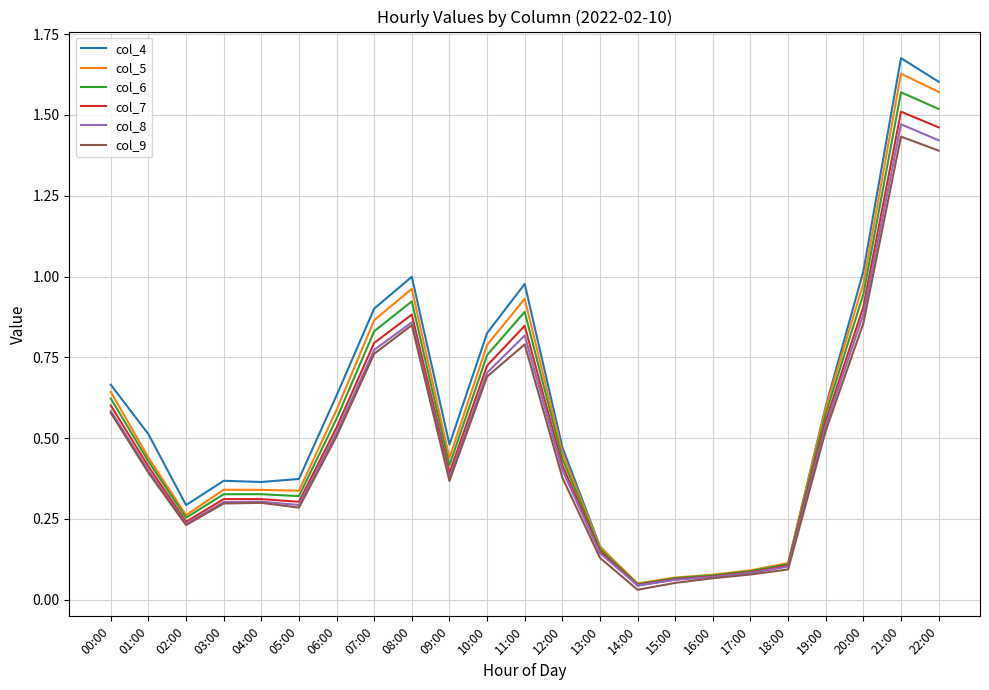

Is it true that col_7 equals 0.1 at 16:00?

True